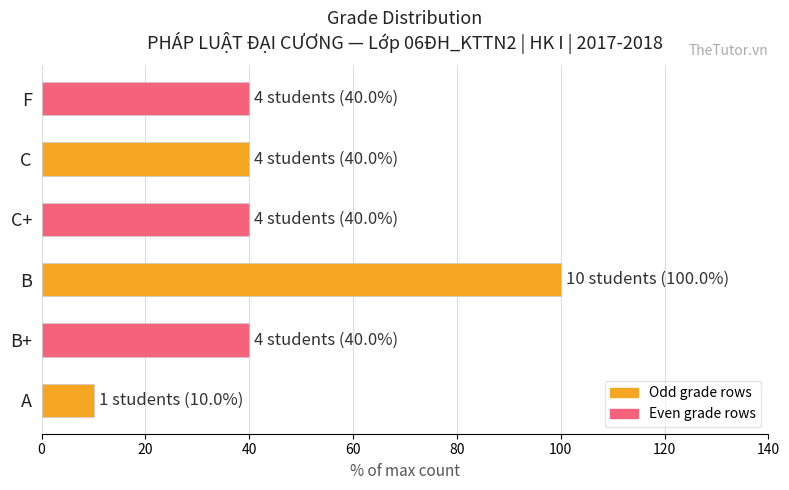

What is the sum of all values?

270